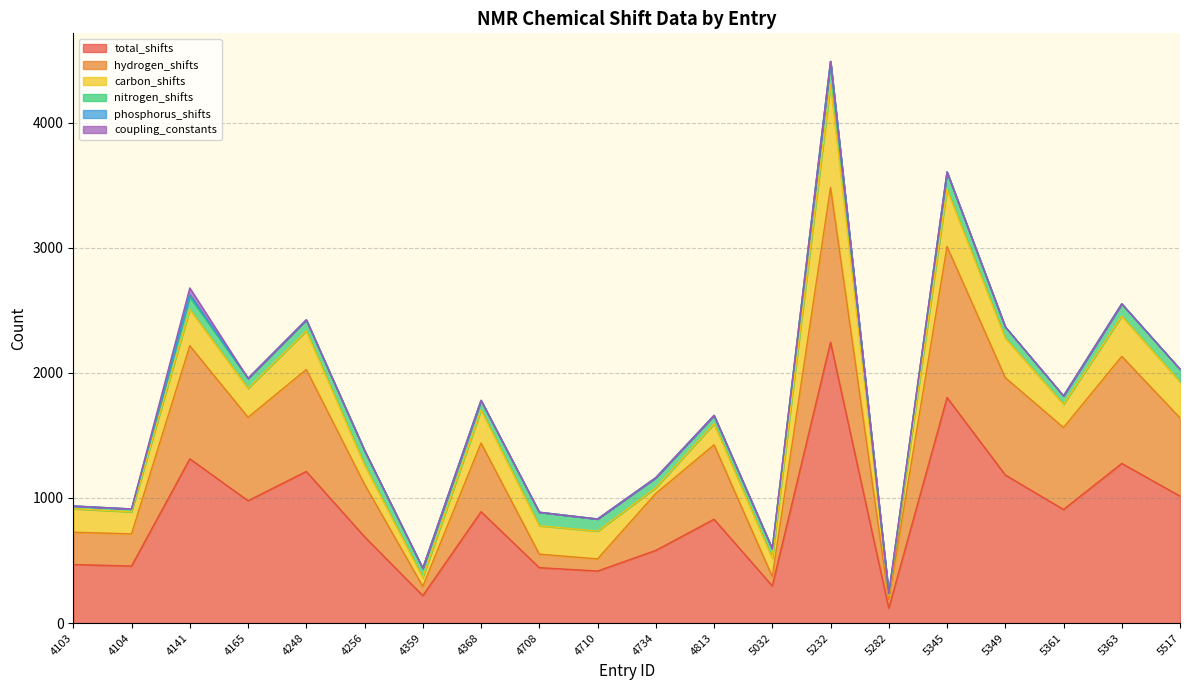

True or false: coupling_constants and carbon_shifts cross at least once.

False